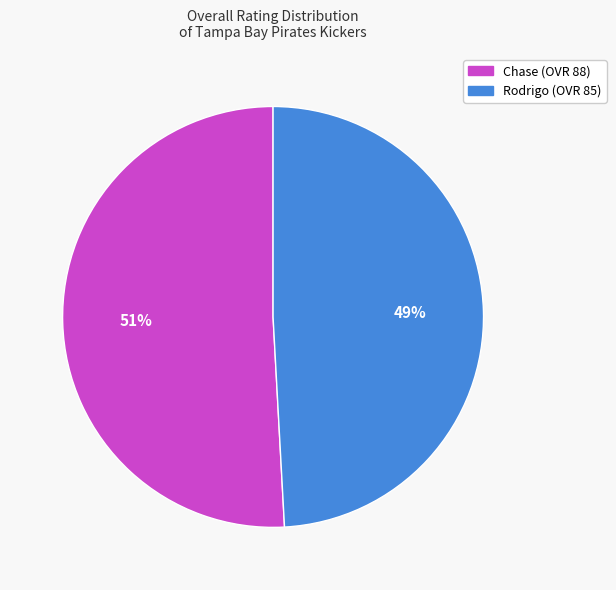

What is the smallest slice in the pie chart?

Rodrigo